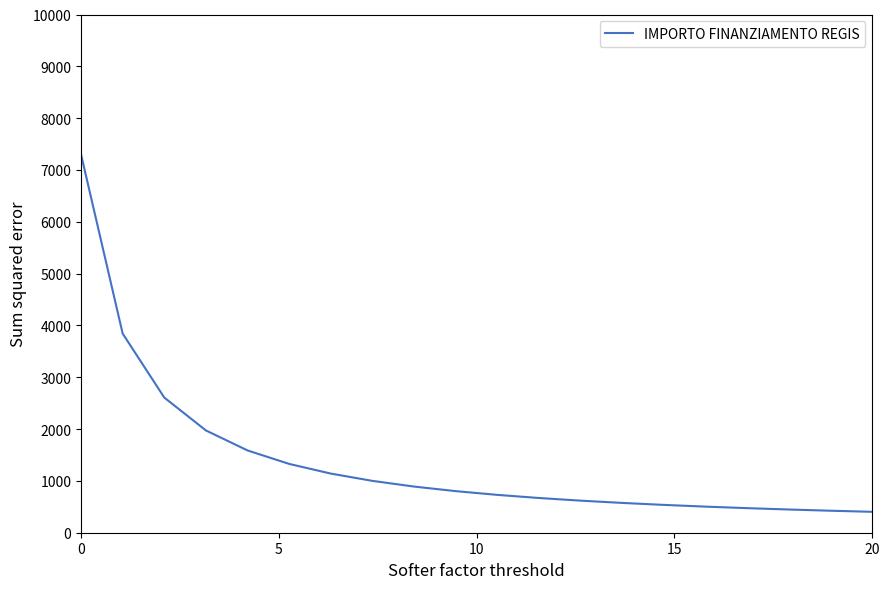

What is the greatest value displayed?

7301.0